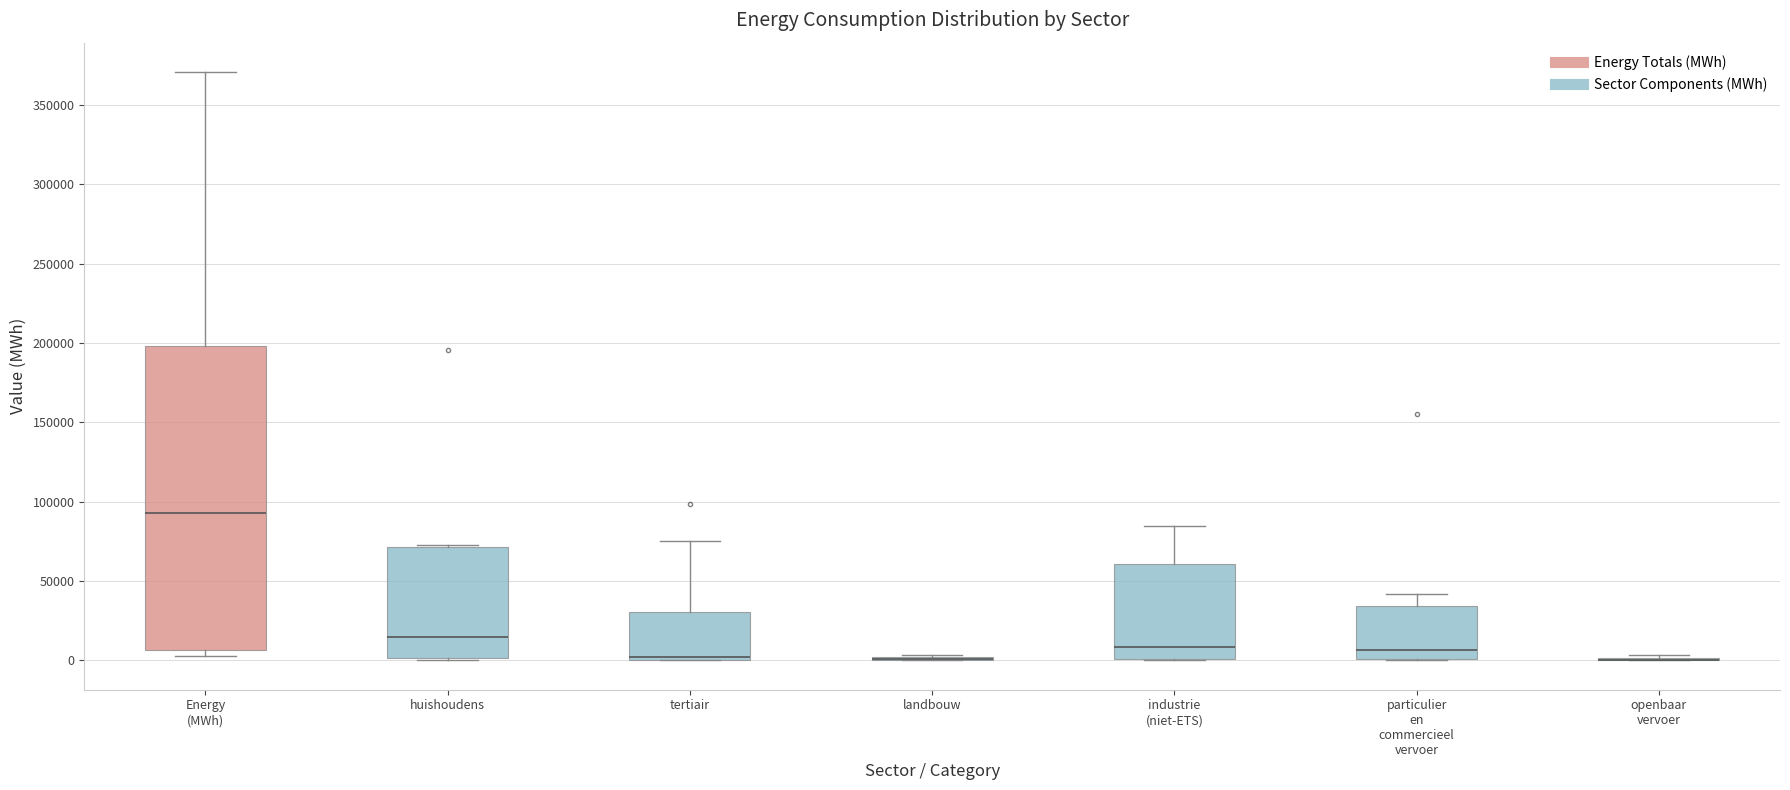

Reading left to right, transcribe this box plot: for each box, give where its median line is, the range the box spans, and where its two whiskers end, as read against the y-axis. The values are not printed on the chart, so give them approximately, as read against the axis.

Energy (MWh): median 95000, box 5000 to 200000, whiskers 5000 (just below the box's lower edge) to 370000
huishoudens: median 15000, box 0 to 70000, whiskers 0 to 70000
tertiair: median 0 (just above the box's lower edge), box 0 to 30000, whiskers 0 to 75000
landbouw: box collapsed to a line at 0, whiskers 0 to 5000
industrie (niet-ETS): median 10000, box 0 to 60000, whiskers 0 to 85000
particulier en commercieel vervoer: median 5000, box 0 to 35000, whiskers 0 to 40000
openbaar vervoer: box collapsed to a line at 0, whiskers 0 to 5000